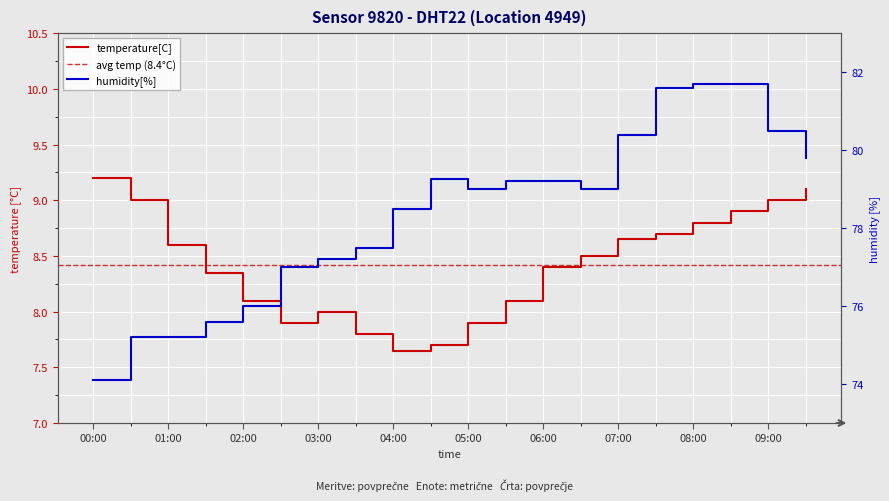

Which series has the largest total across all categories?

humidity[%]